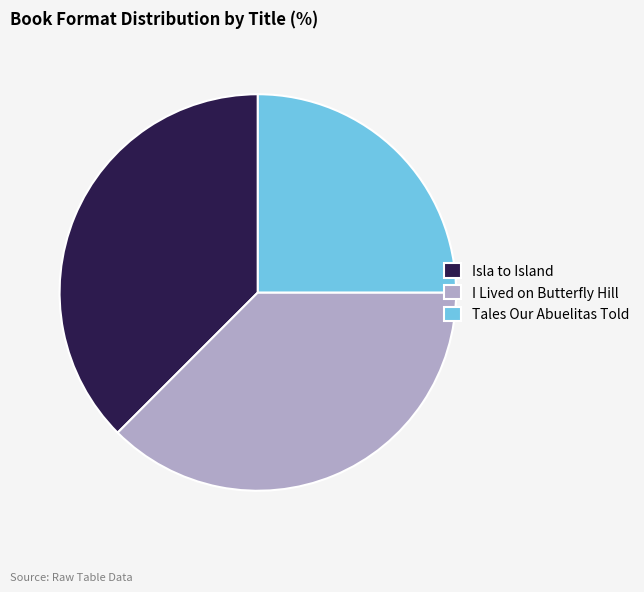

Is the sum of Tales Our Abuelitas Told and I Lived on Butterfly Hill greater than half?

Yes